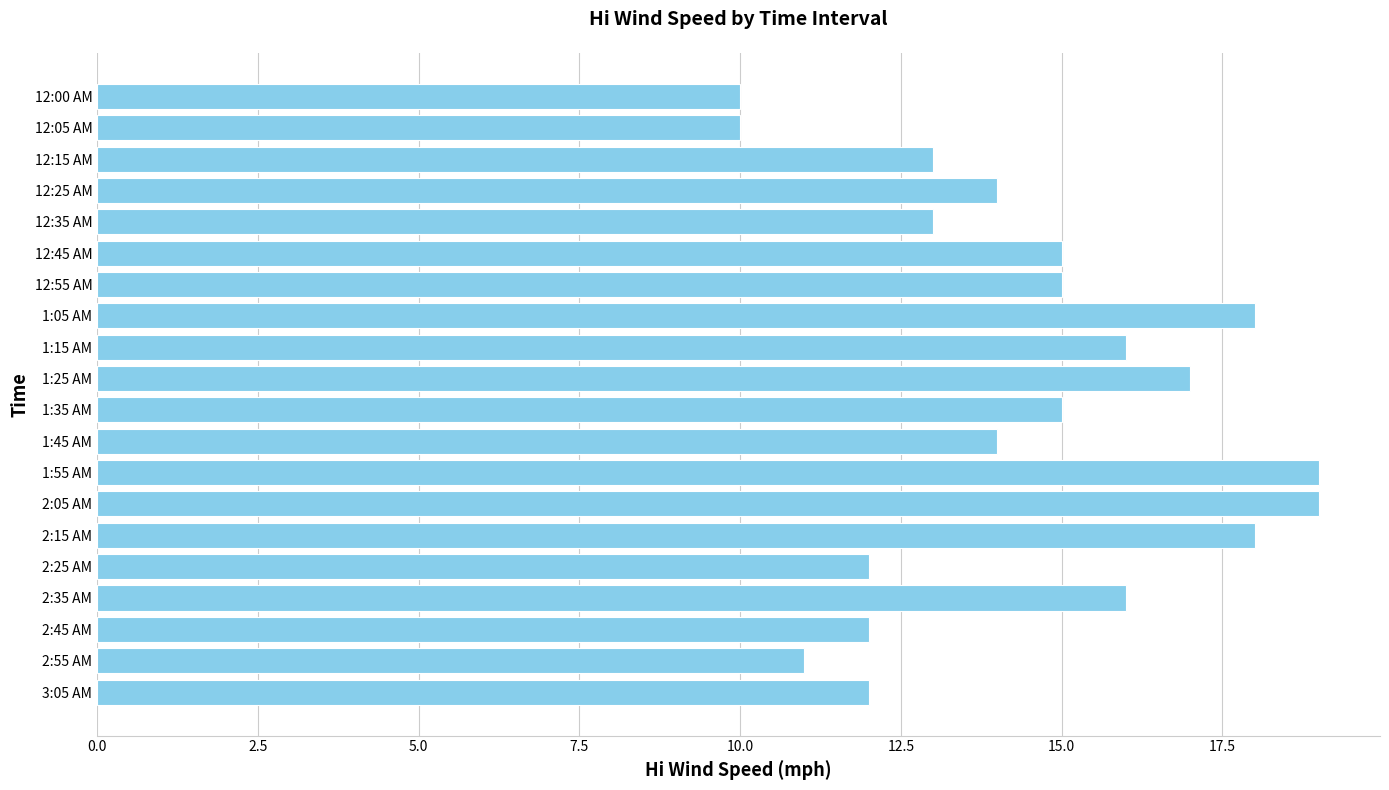

What is the difference between the maximum and second lowest values?

9